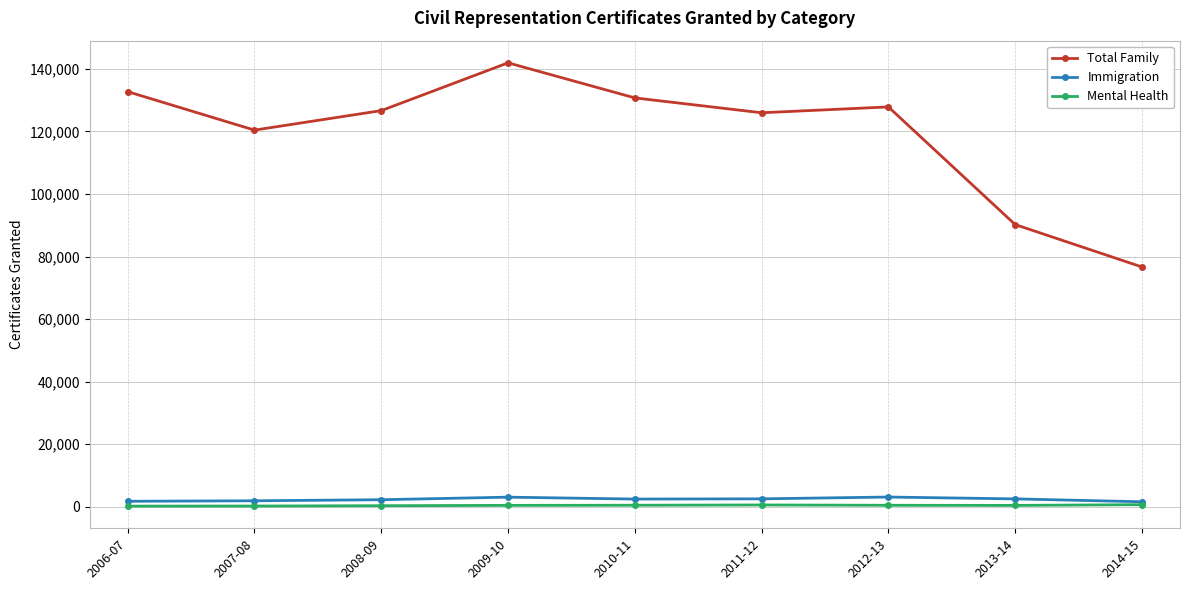

True or false: Mental Health and Total Family cross at least once.

False